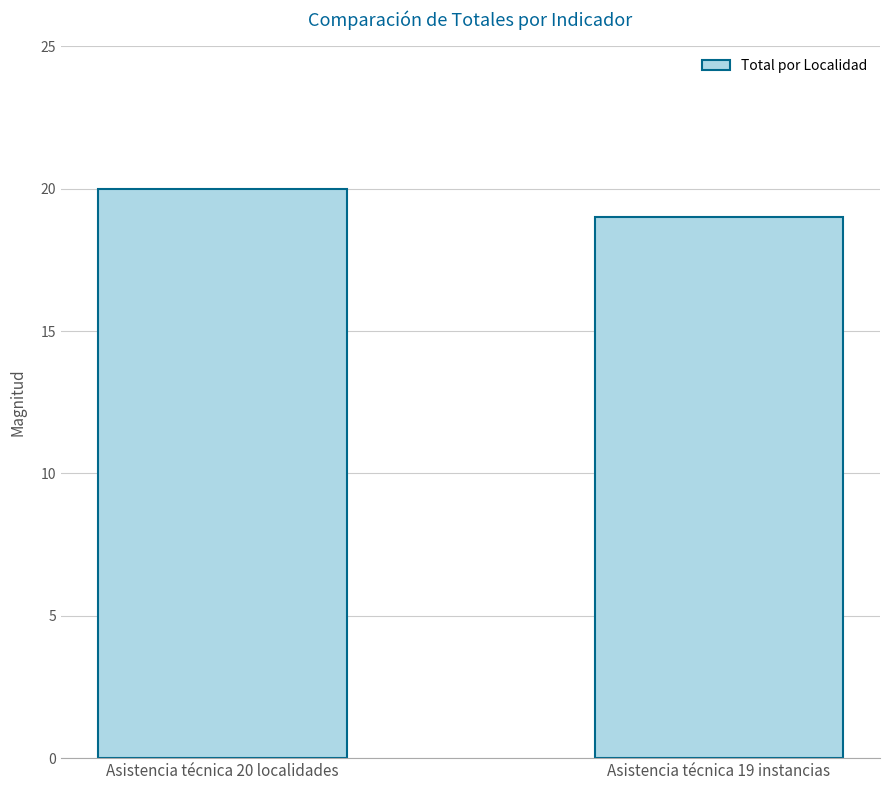

What is the approximate value at Asistencia técnica 20 localidades?

20